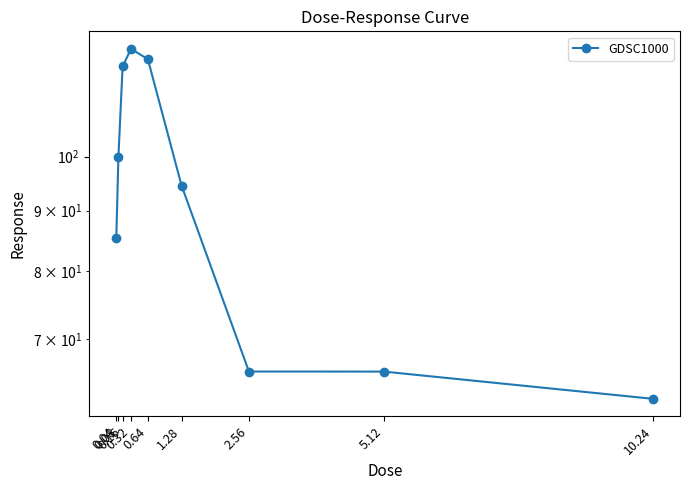

Which category has the highest value across all series?

0.32